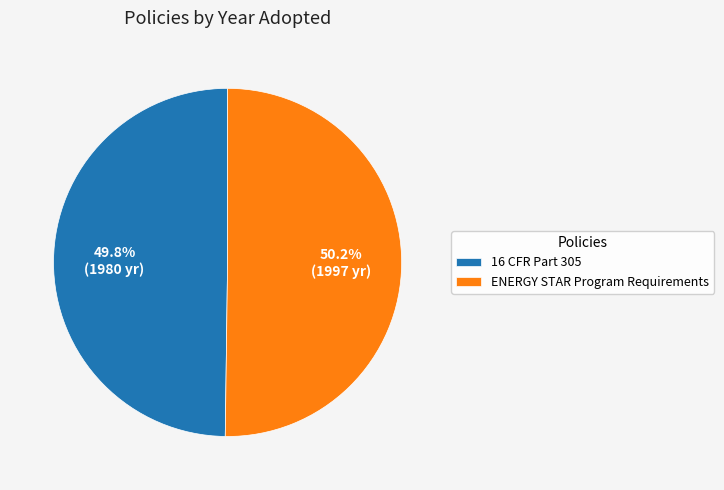

Is the sum of 16 CFR Part 305 and ENERGY STAR Program Requirements greater than half?

Yes